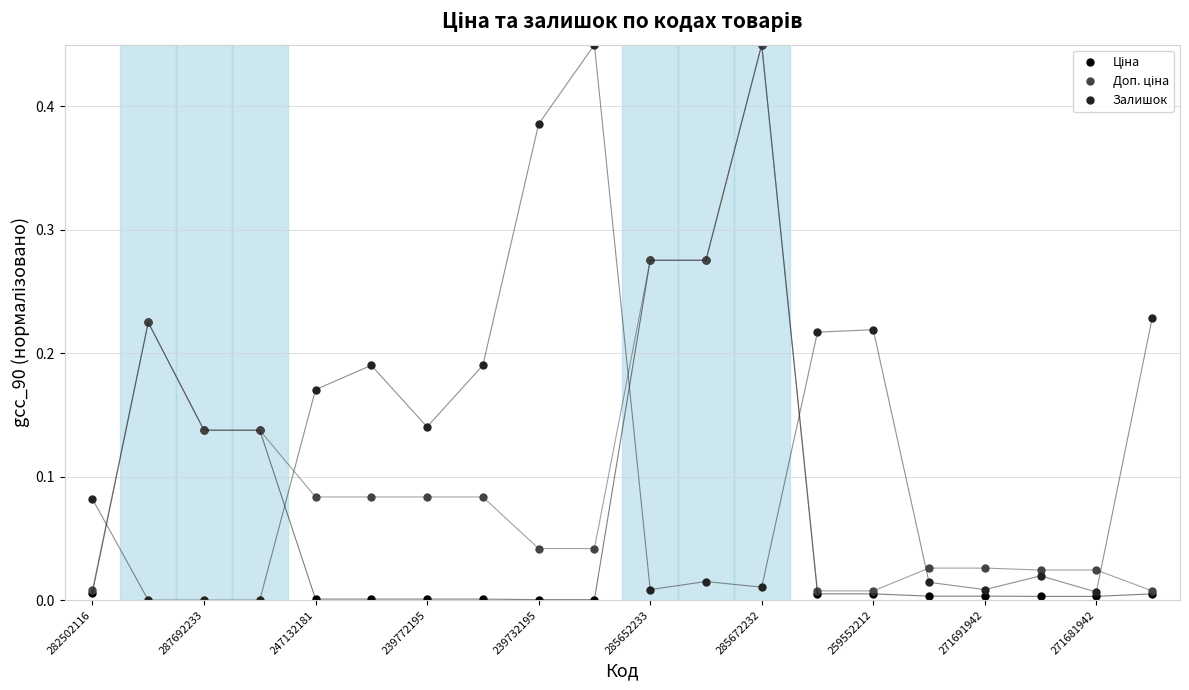

True or false: Залишок has more than 2 interior local peaks.

True